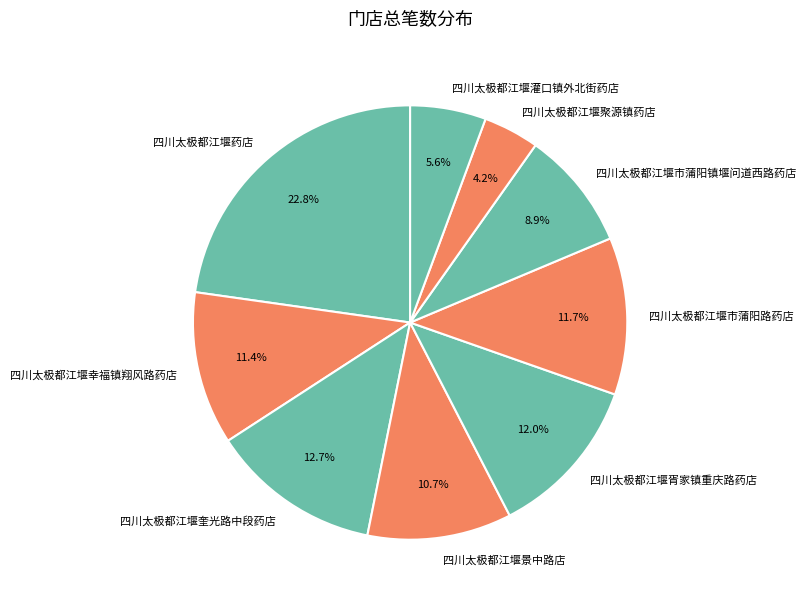

How many slices are in this pie chart?

9